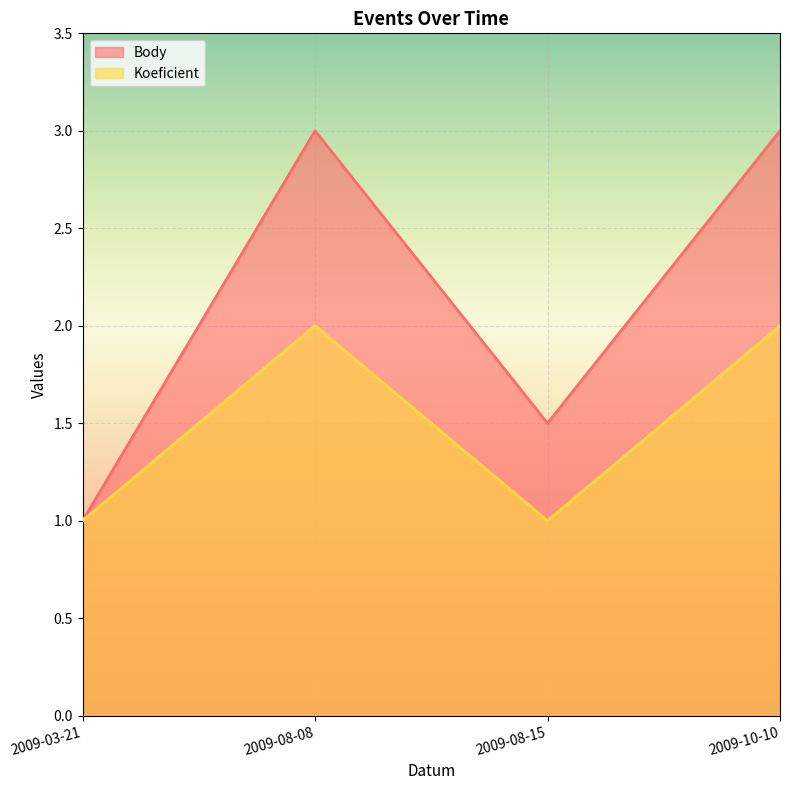

What is the smallest value displayed?

1.0